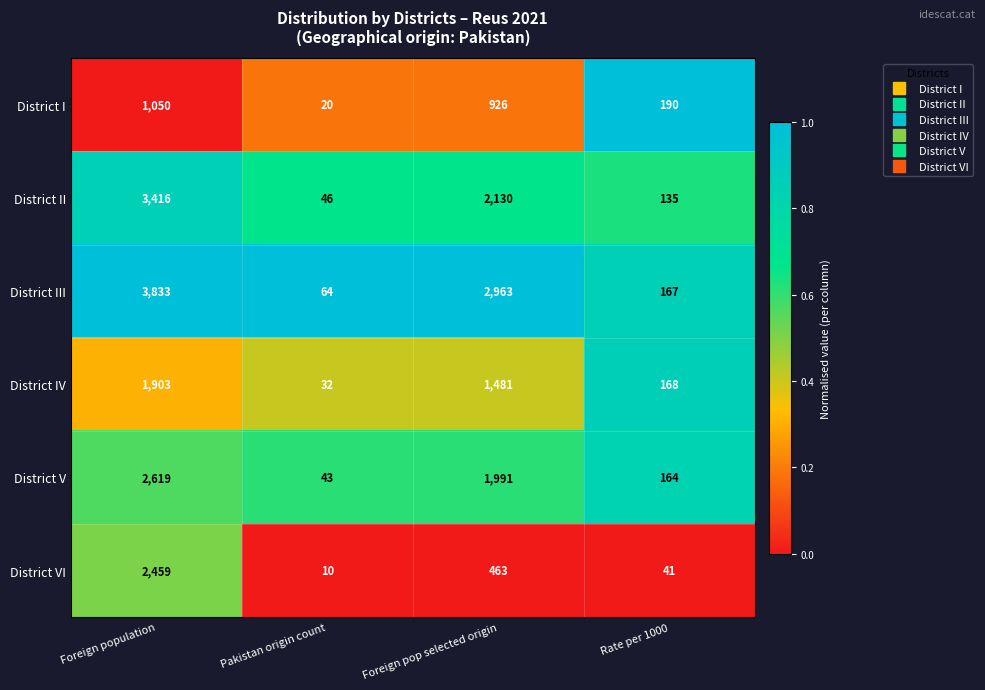

Is it true that District I equals 926 at Foreign pop selected origin?

True